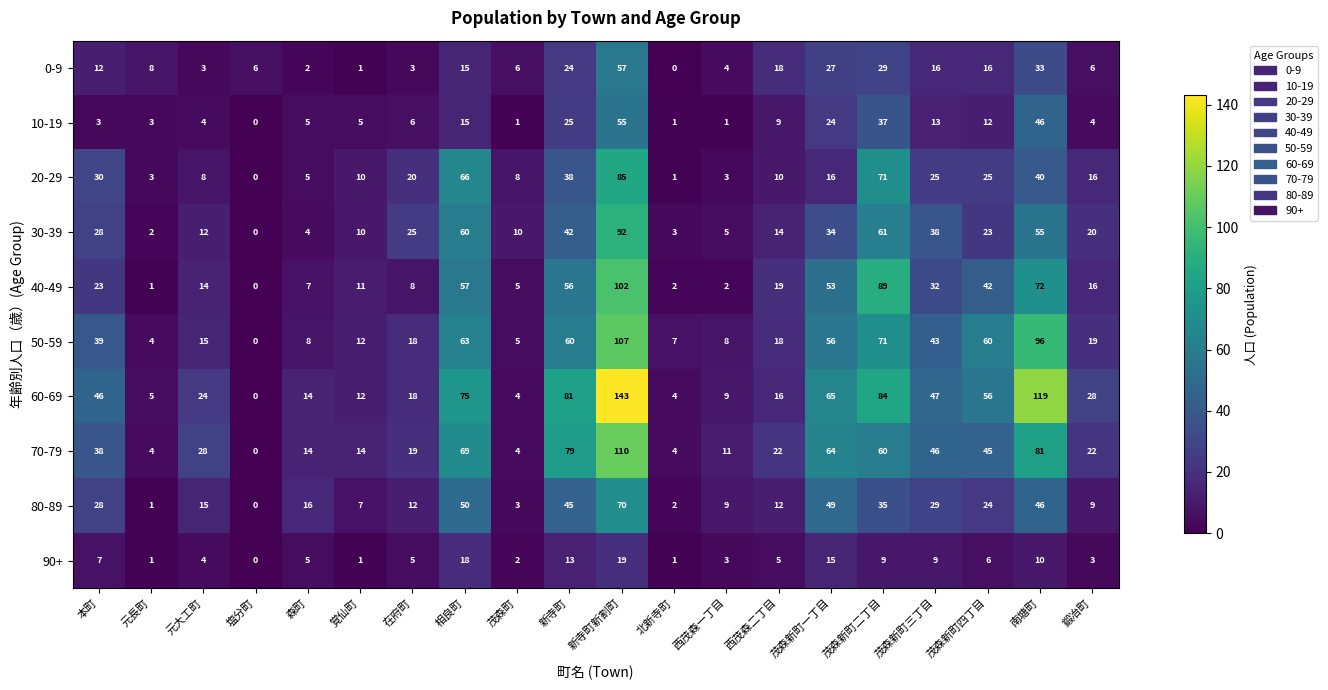

What is the difference between the 10-19 values at 西茂森一丁目 and 新寺町新割町?

54